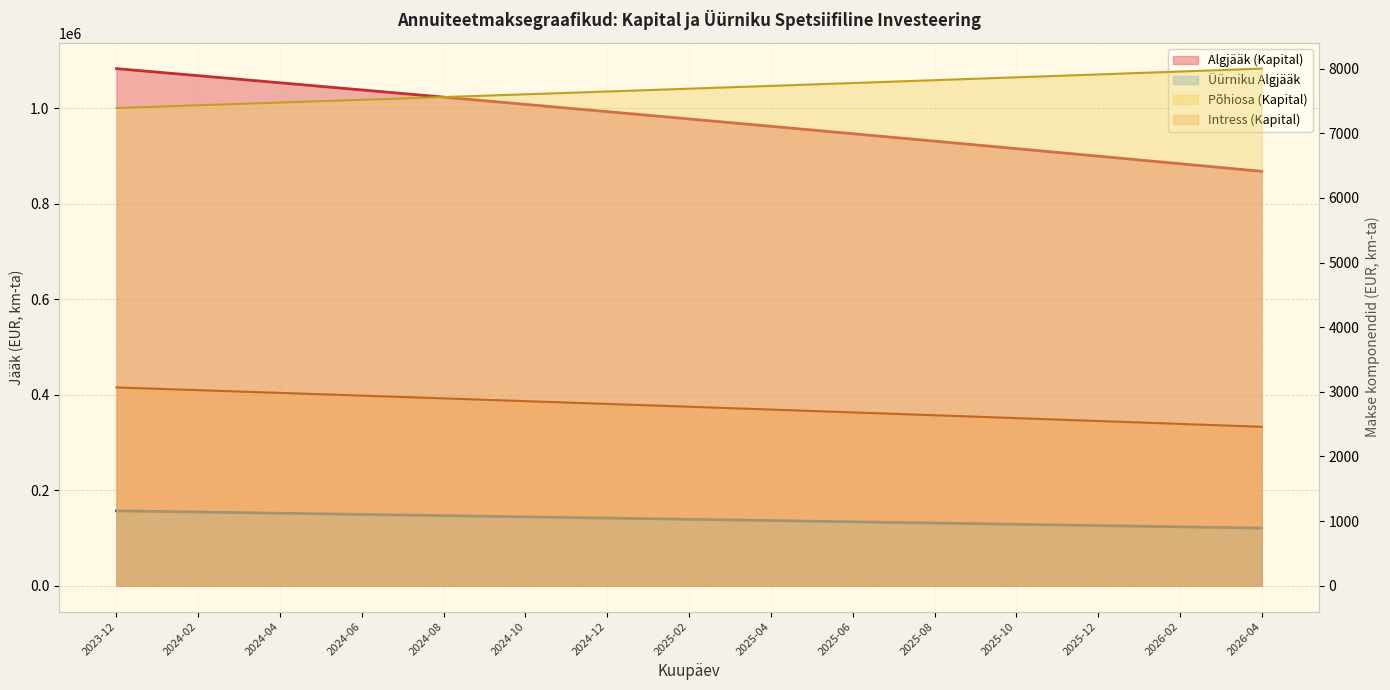

What are all the series names shown in the legend?

Algjääk (Kapital), Intress (Kapital), Põhiosa (Kapital), Üürniku Algjääk